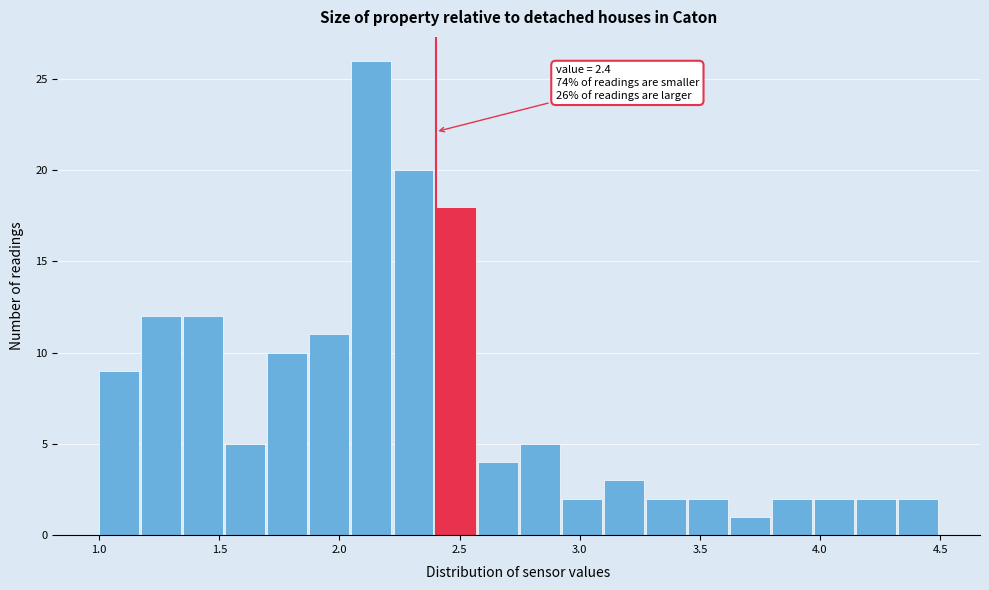

Read against the x-axis, roughly where is the centre of the tallest bar?

2.15